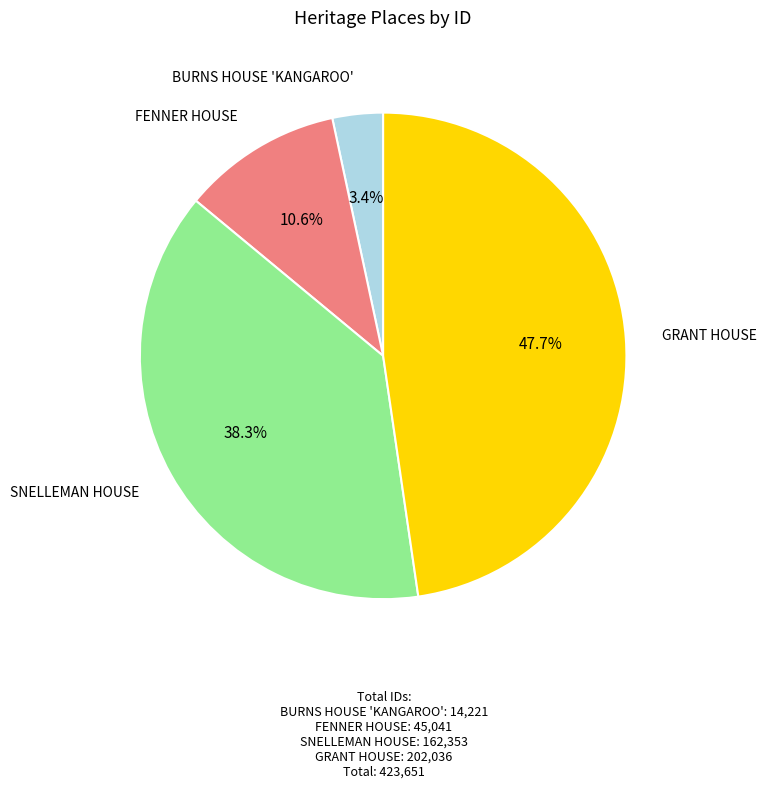

Is there a majority slice in this chart?

No